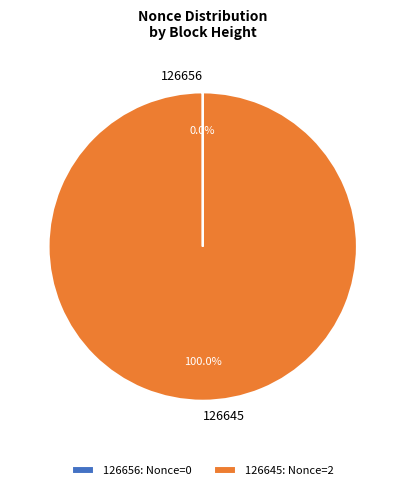

To the nearest percent, what percentage of the pie is 126645?

100%